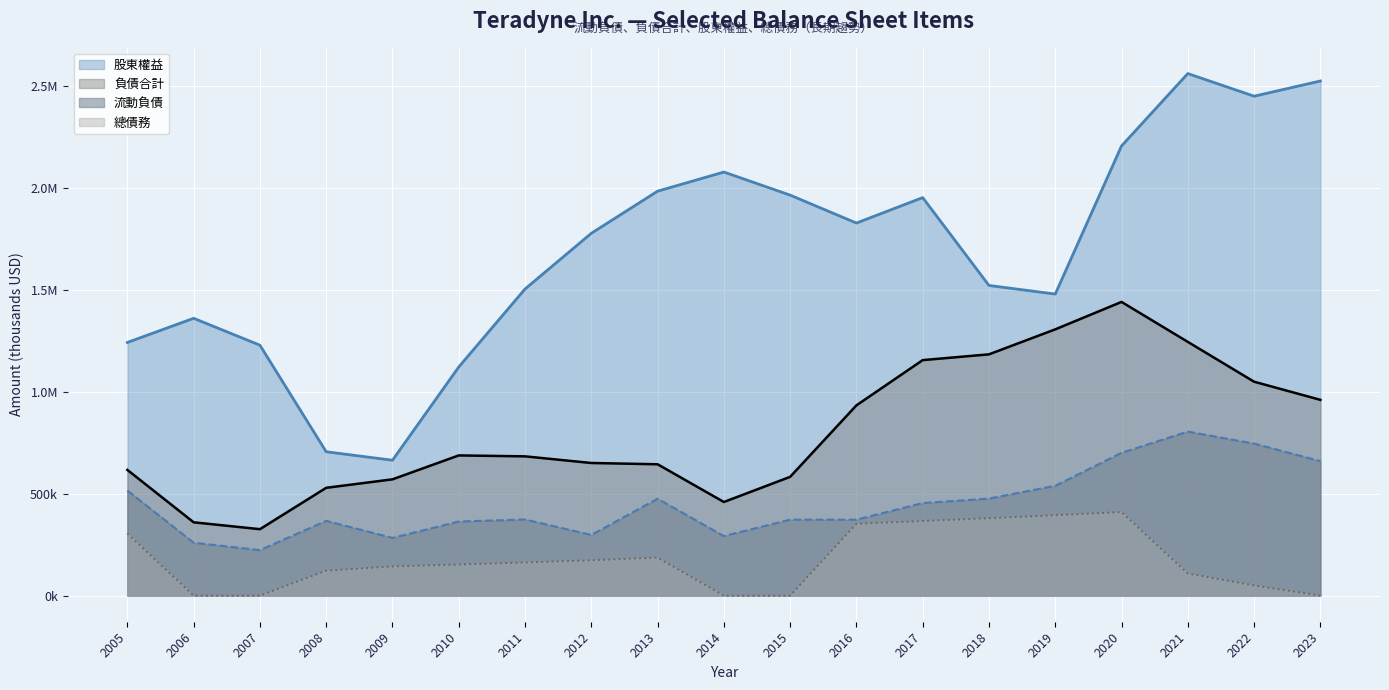

Reading left to right, transcribe all the data shown in this chart.

流動負債: 659951	746263	805120	700871	539029	476287	454336	372696	372857	292406	475632	297828	373684	363704	283357	366963	223234	259716	515495
負債合計: 960927	1049958	1245469	1441541	1306856	1184252	1155899	933834	582888	459540	644730	650990	683579	688167	570758	529135	326114	359868	617066
股東權益: 2525897	2451294	2562444	2207018	1480158	1522354	1953646	1828659	1965786	2078980	1985094	1778355	1505060	1122188	664579	706112	1229174	1361187	1242666
總債務: 0	50115	108426	410111	394687	379981	365987	352669	0	0	186663	173387	162529	152632	143257	122500	0	0	304648